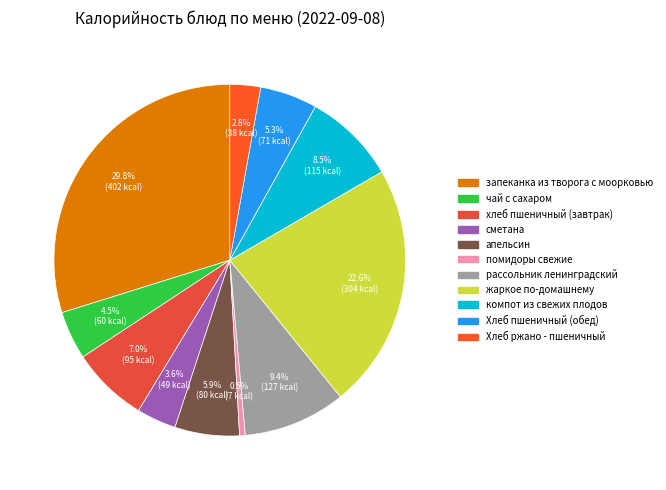

Does компот из свежих плодов represent more than half of the total?

No